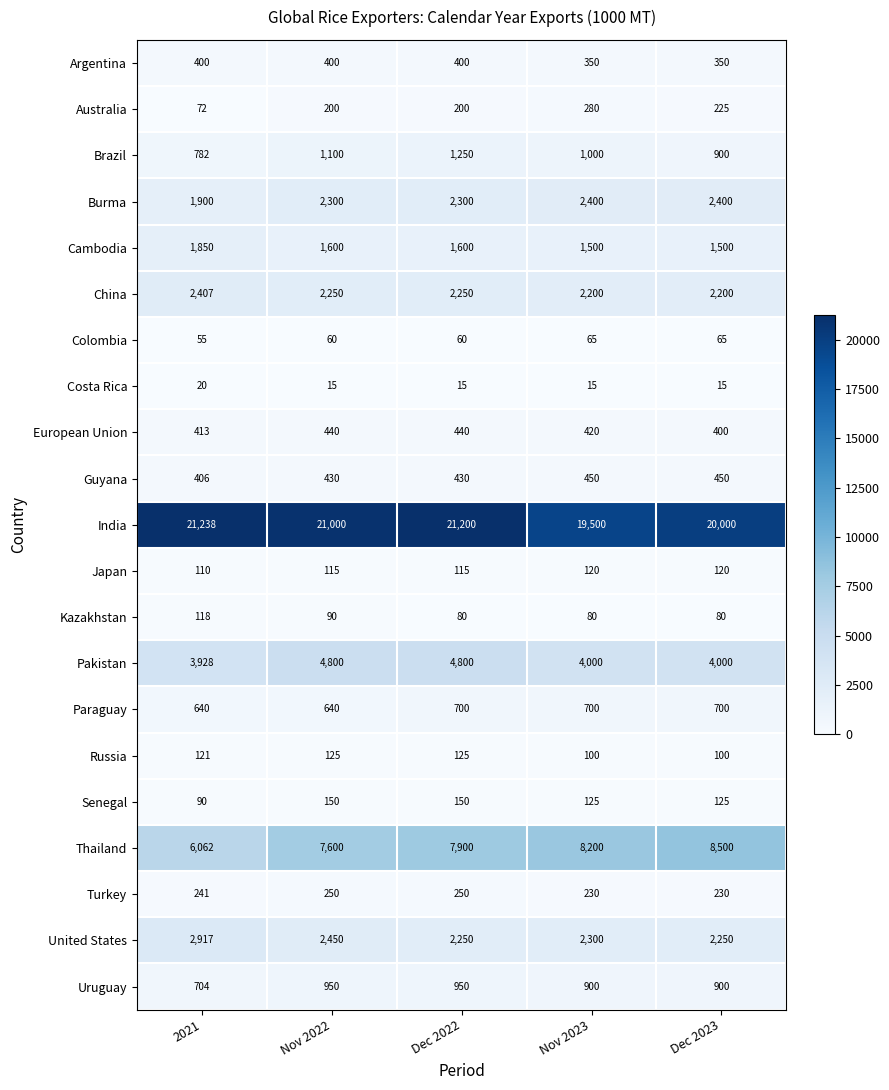

Rank the series at Nov 2022 from highest to lowest value.

India, Thailand, Pakistan, United States, Burma, China, Cambodia, Brazil, Uruguay, Paraguay, European Union, Guyana, Argentina, Turkey, Australia, Senegal, Russia, Japan, Kazakhstan, Colombia, Costa Rica